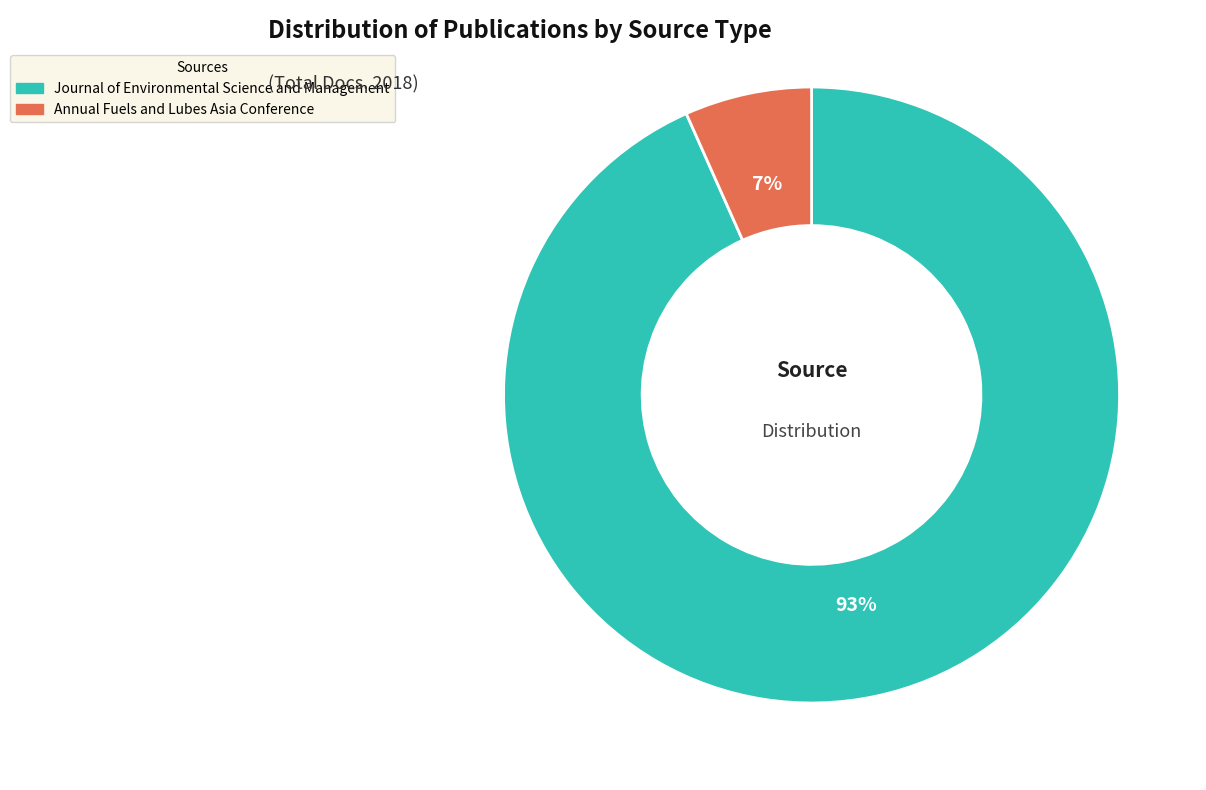

Does Annual Fuels and Lubes Asia Conference represent more than half of the total?

No